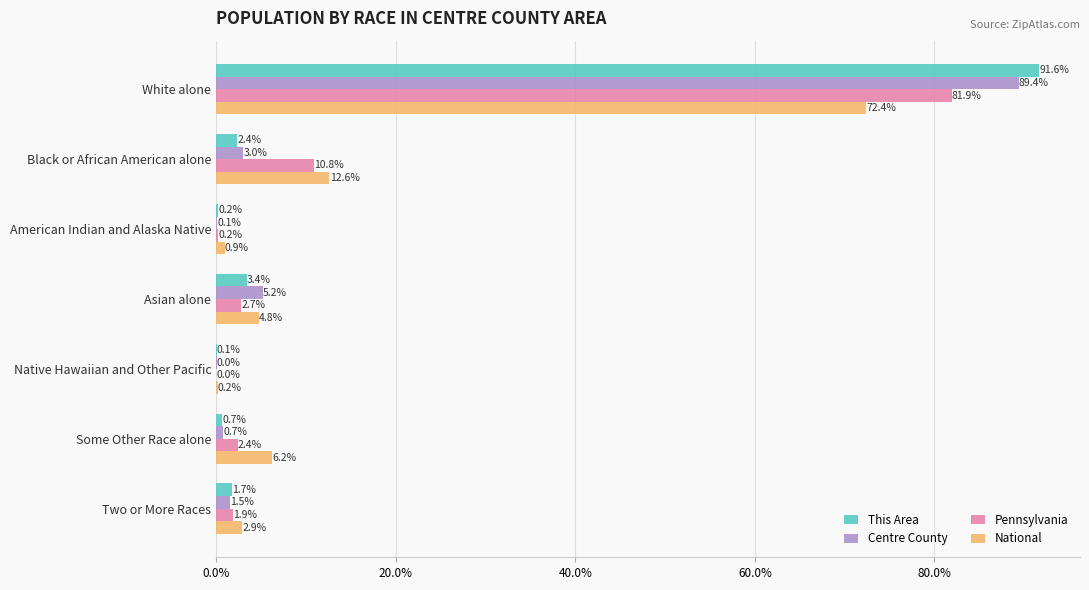

What is the sum of all National values?

100.0